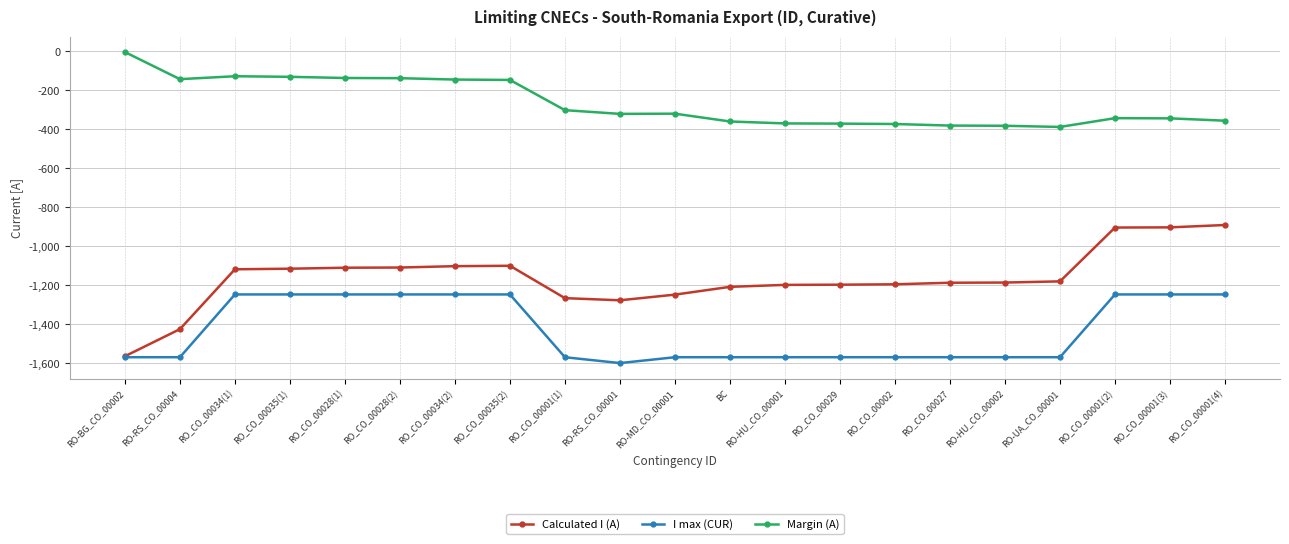

Is it true that Margin (A) equals -382 at RO_CO_00027?

True